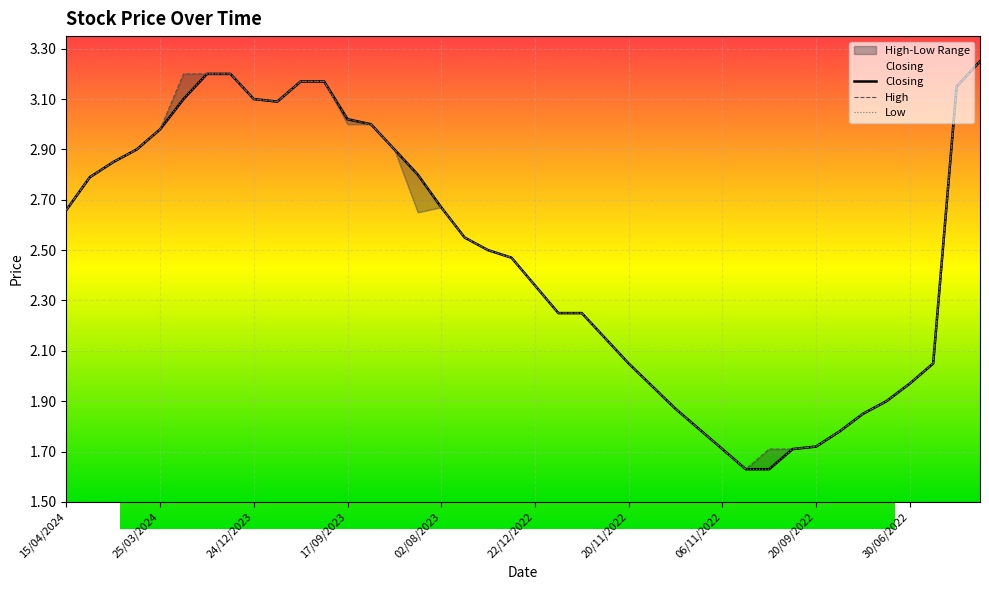

Where is the first local minimum for Closing?

11/10/2023